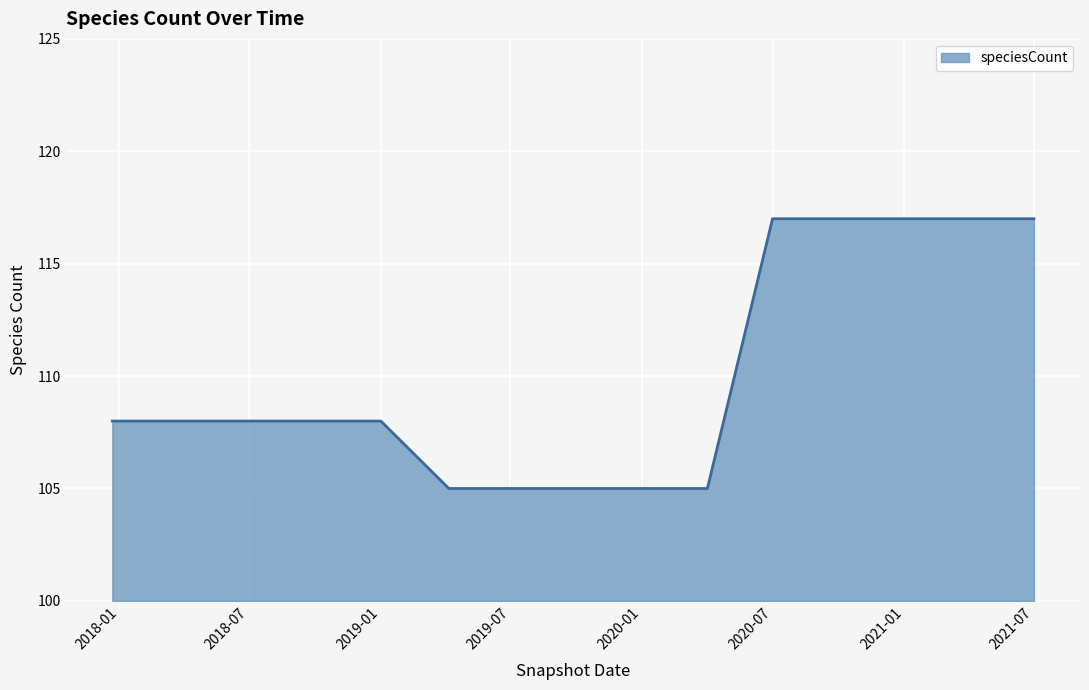

What is the greatest value displayed?

117